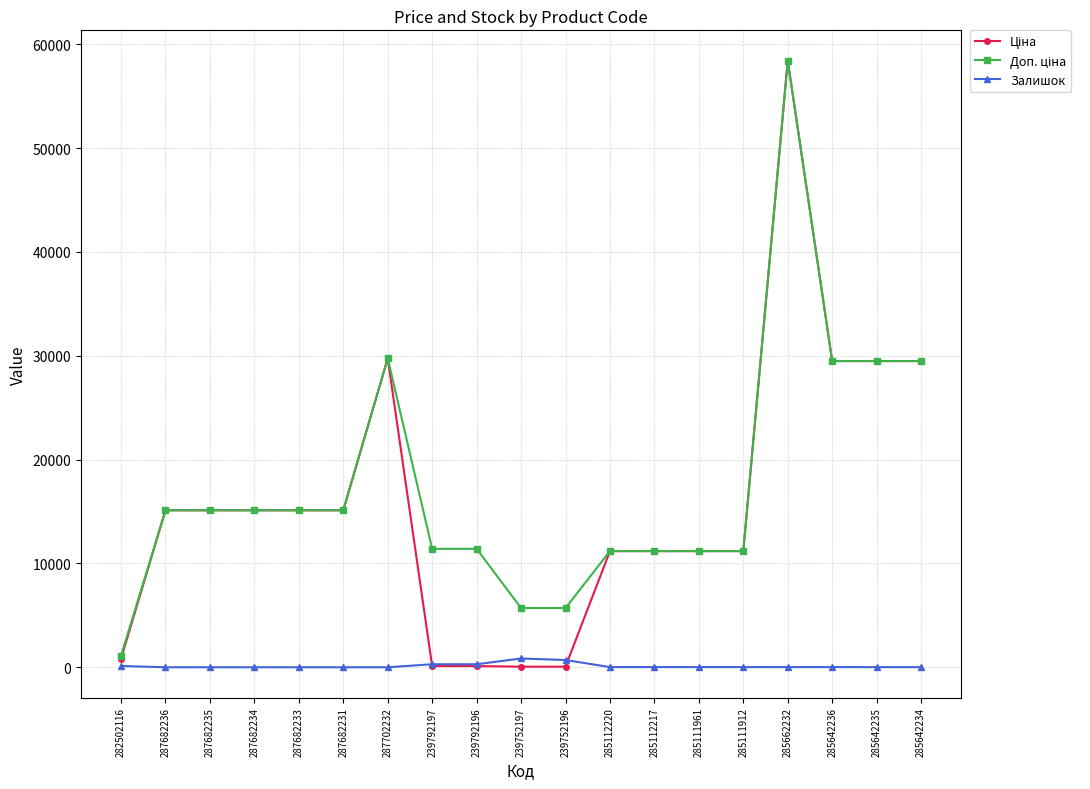

At which category does the chart reach its peak across all series?

285662232